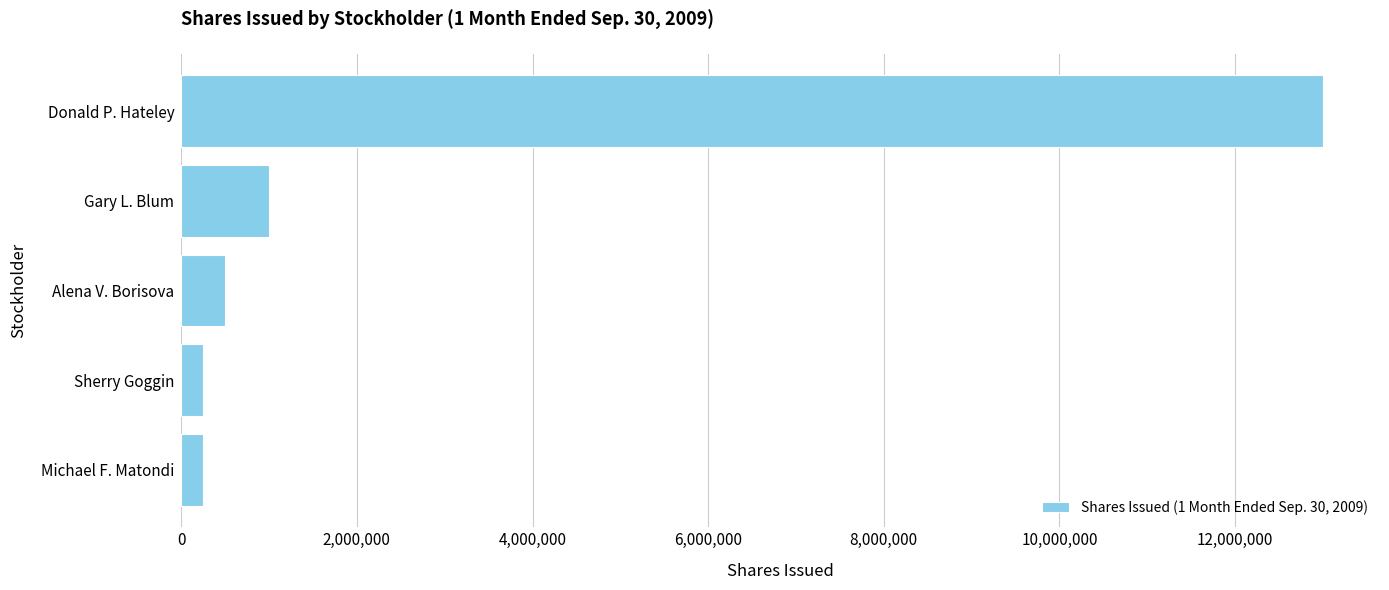

Reading bottom to top, list all the values displayed in this chart.

250000	250000	500000	1000000	13000000